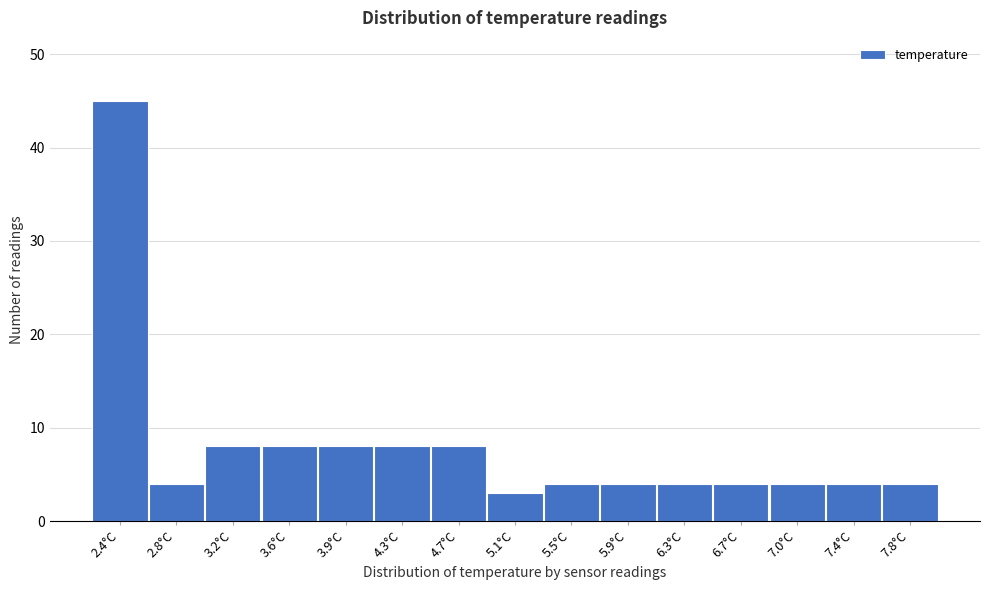

Reading right to left, transcribe all the data shown in this chart.

4	4	4	4	4	4	4	3	8	8	8	8	8	4	45